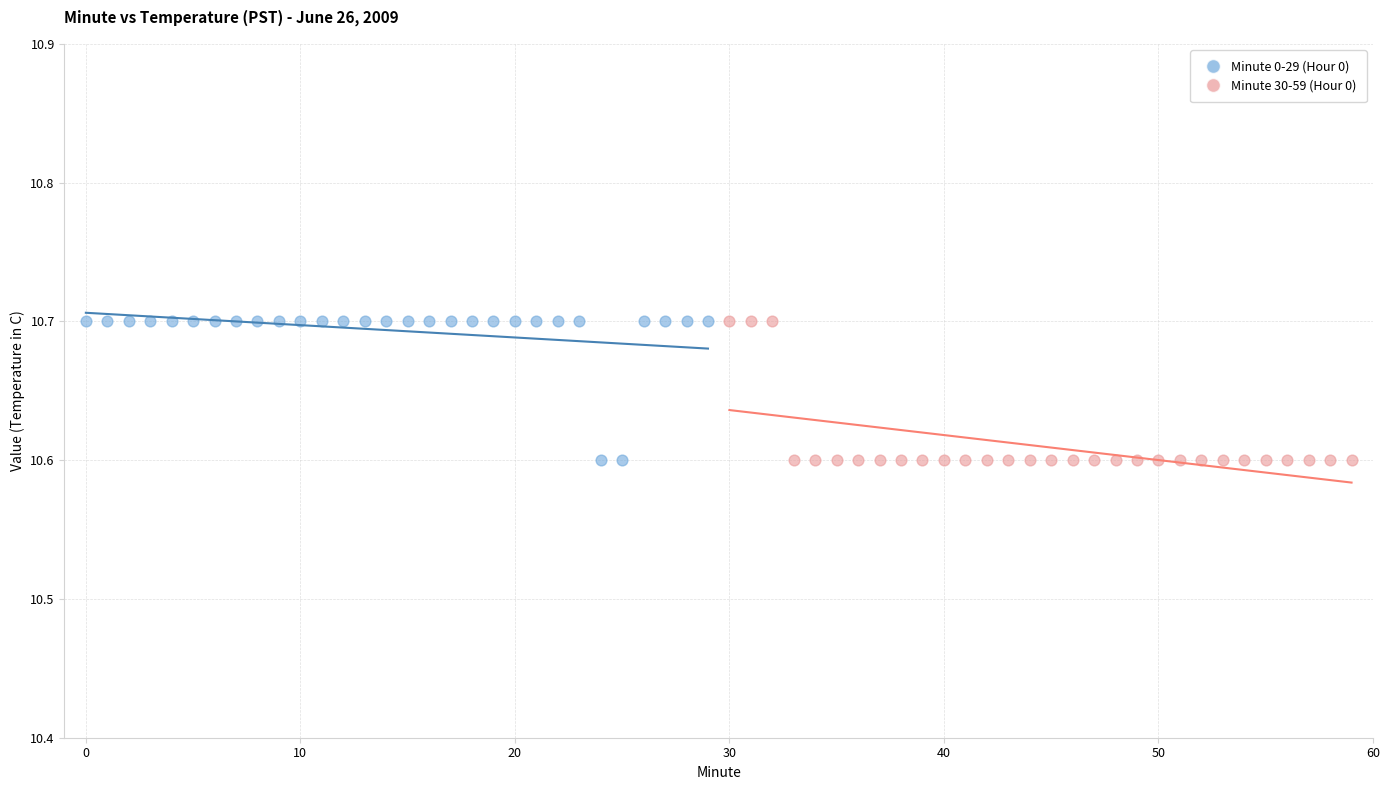

What are all the series names shown in the legend?

Minute 0-29 (Hour 0), Minute 30-59 (Hour 0)